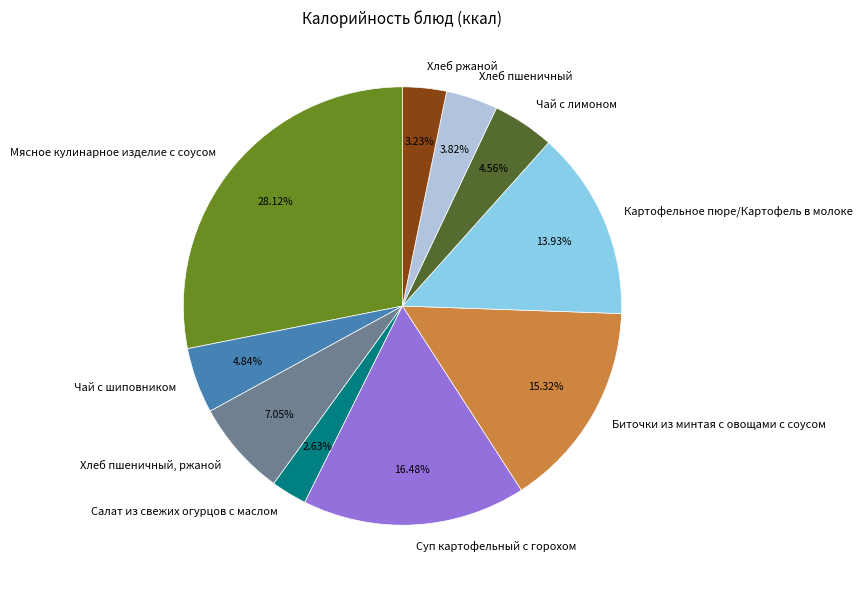

Does Хлеб пшеничный, ржаной represent more than half of the total?

No